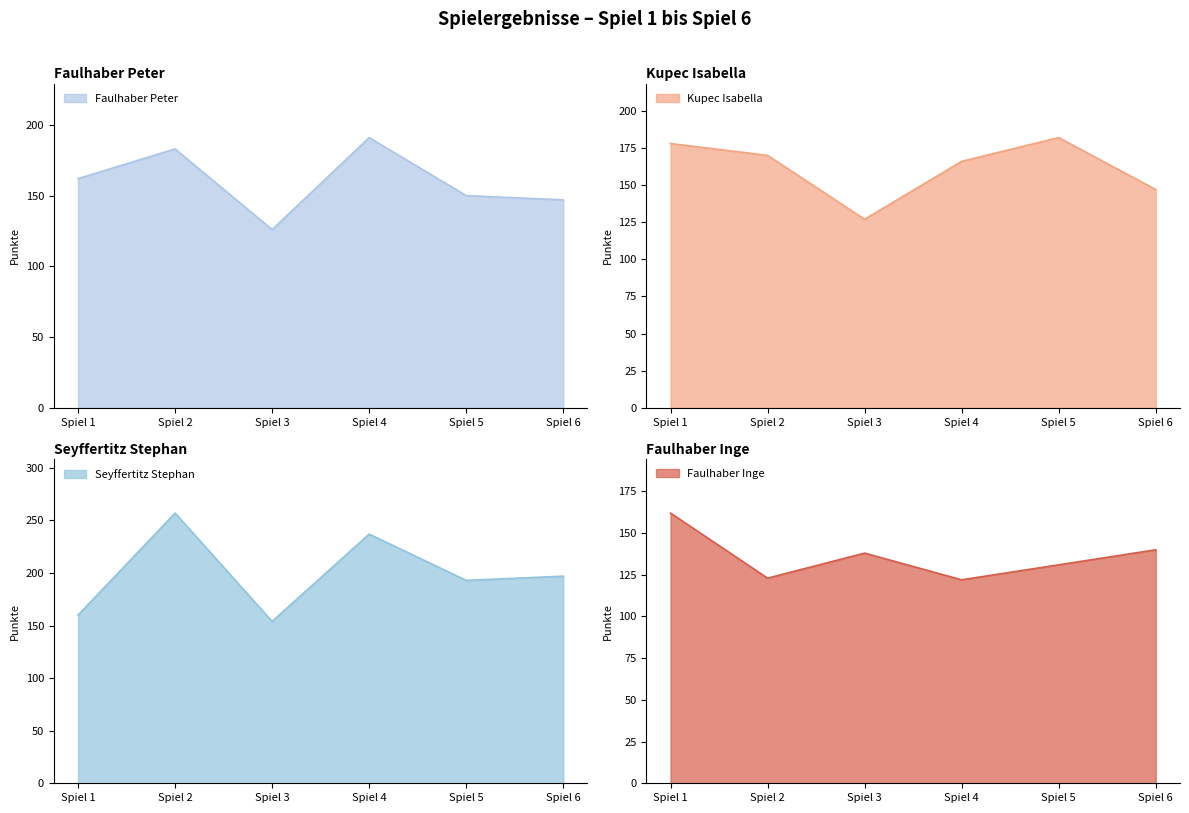

Between Spiel 4 and Spiel 5, which series saw the biggest shift?

Seyffertitz Stephan